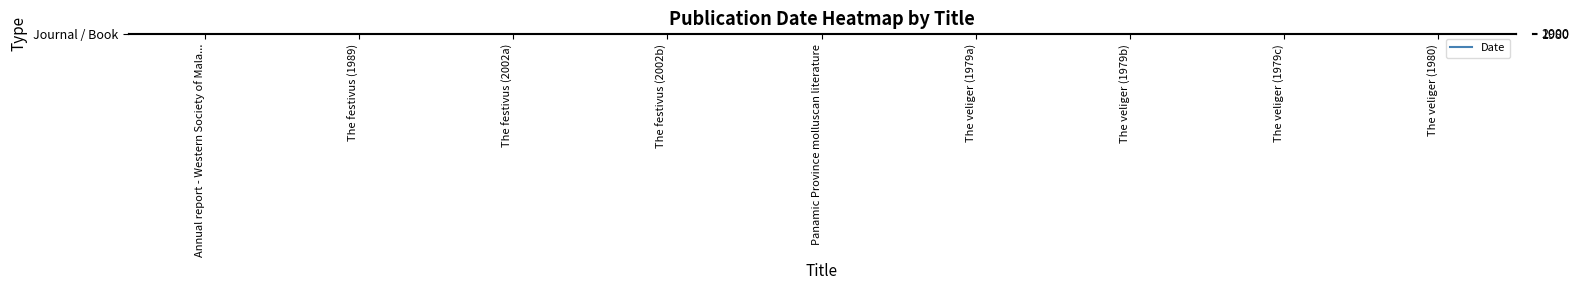

How many data points are less than 1987?

4